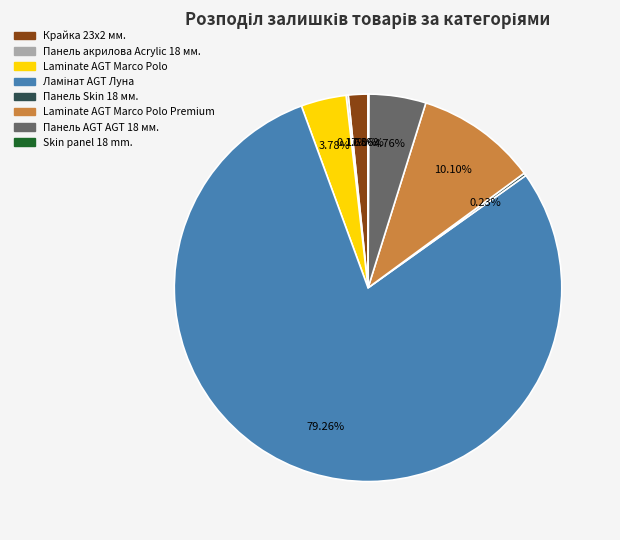

Is there any slice that represents more than half of the pie?

Yes